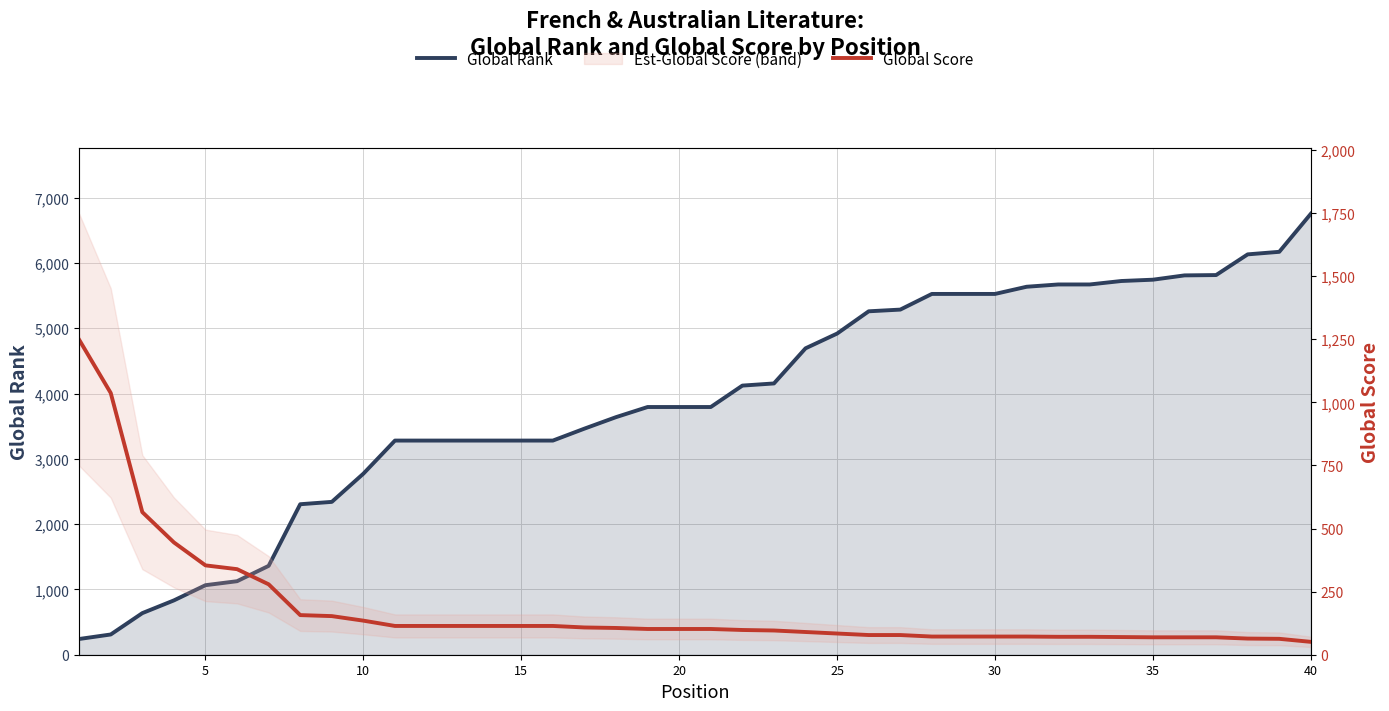

Count the number of categories in the chart.

40